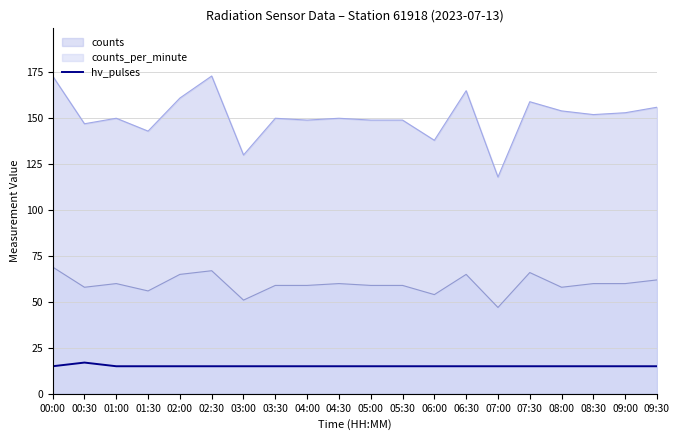

Which series has the largest range (max minus min)?

counts